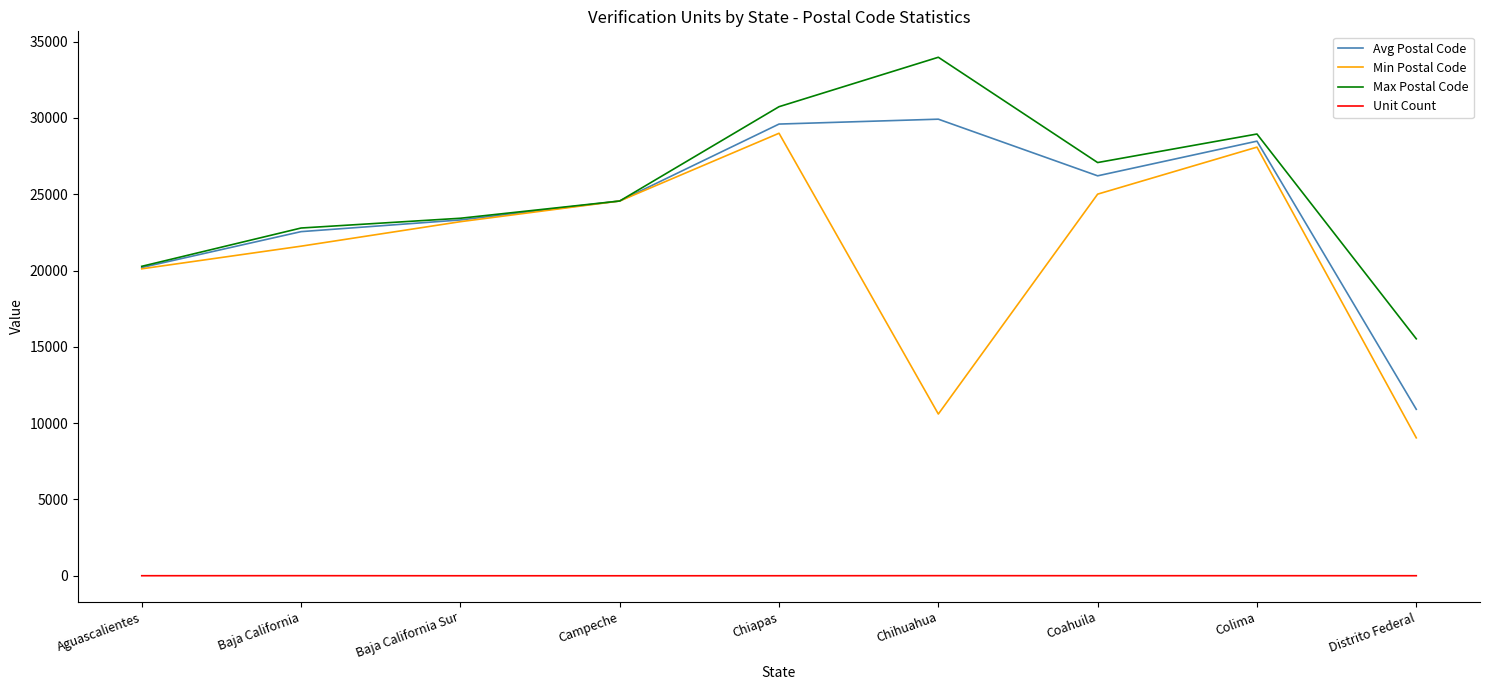

True or false: Unit Count and Avg Postal Code cross at least once.

False